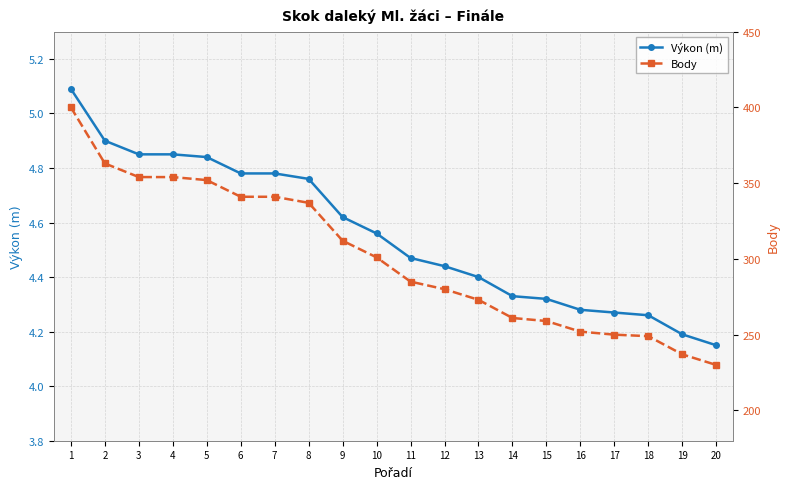

True or false: Výkon (m) has a value of 4.3 at 16.

True